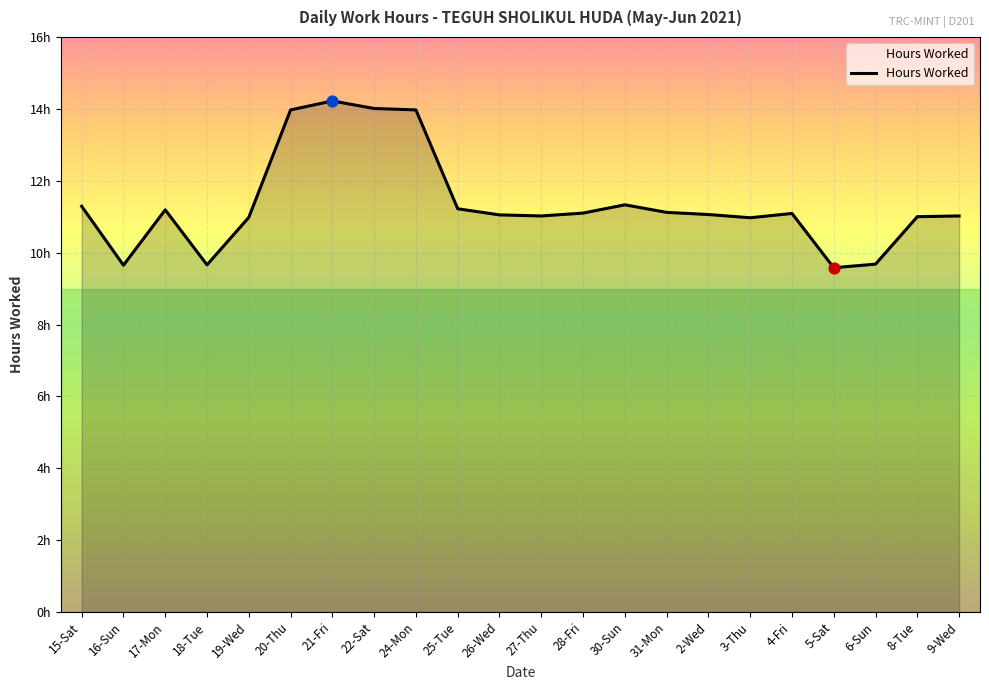

Is this an area chart (filled region under the line)?

Yes